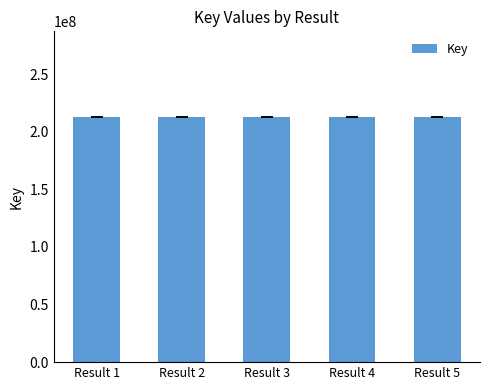

What is the sum of all values?

1063203953